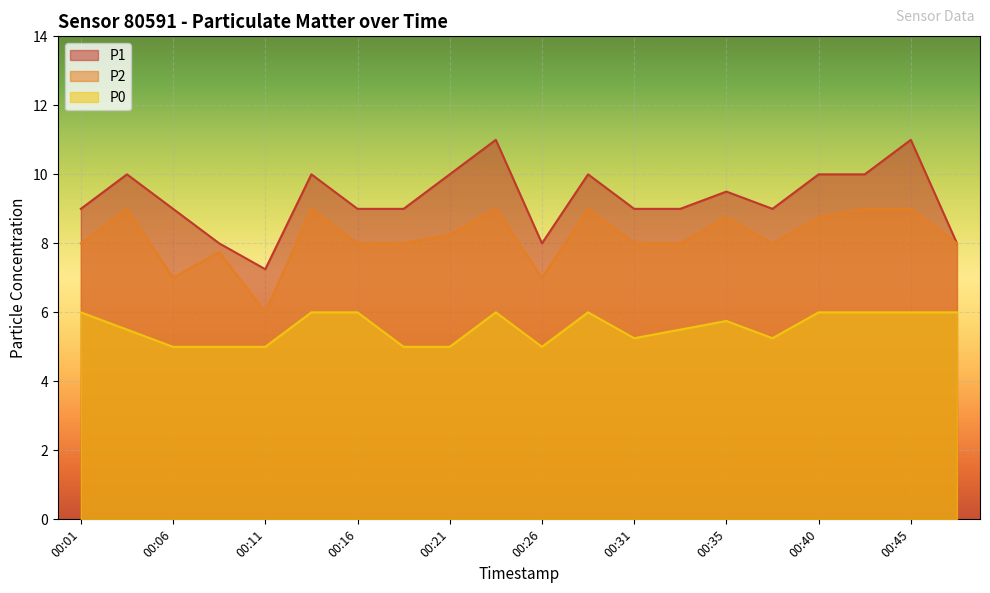

Which series has the largest range (max minus min)?

P1